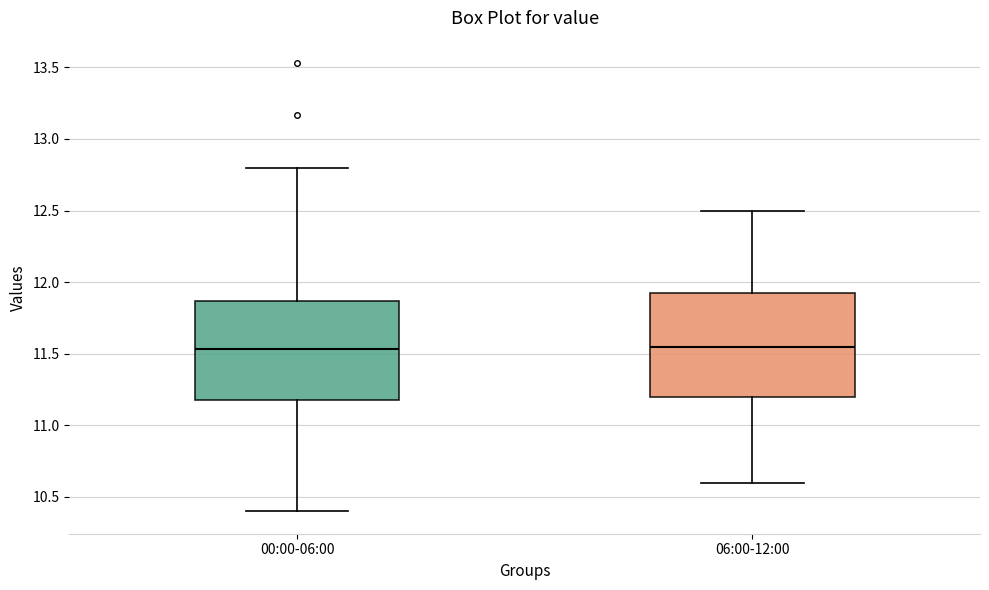

Reading left to right, read every box against the y-axis: the position of its median line, the range the box covers, and the ends of its whiskers. The values are not printed on the chart, so give them approximately, as read against the axis.

00:00-06:00: median 11.55, box 11.20 to 11.85, whiskers 10.40 to 12.80
06:00-12:00: median 11.55, box 11.20 to 11.95, whiskers 10.60 to 12.50